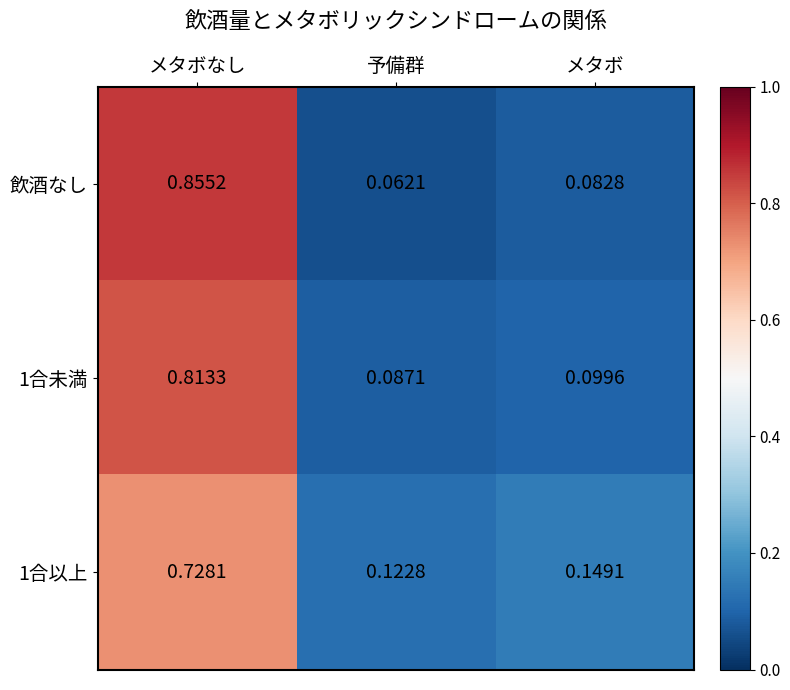

Which category has the lowest value in the 1合未満 series?

予備群